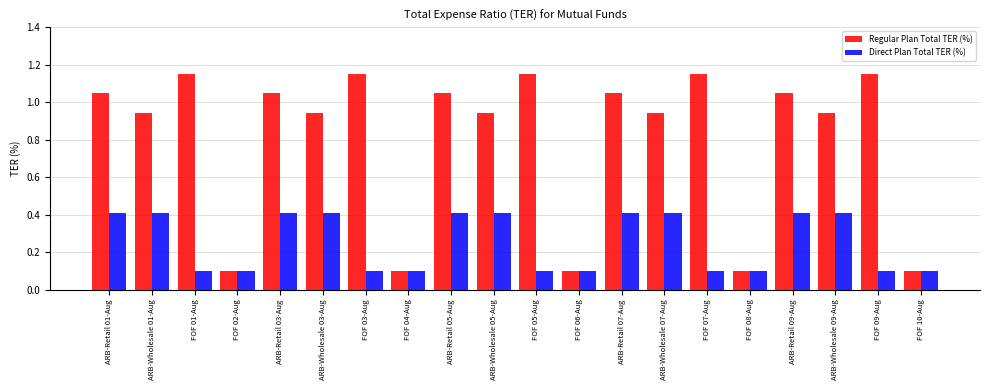

Rank the series by their maximum value, from lowest to highest.

Direct Plan Total TER (%), Regular Plan Total TER (%)